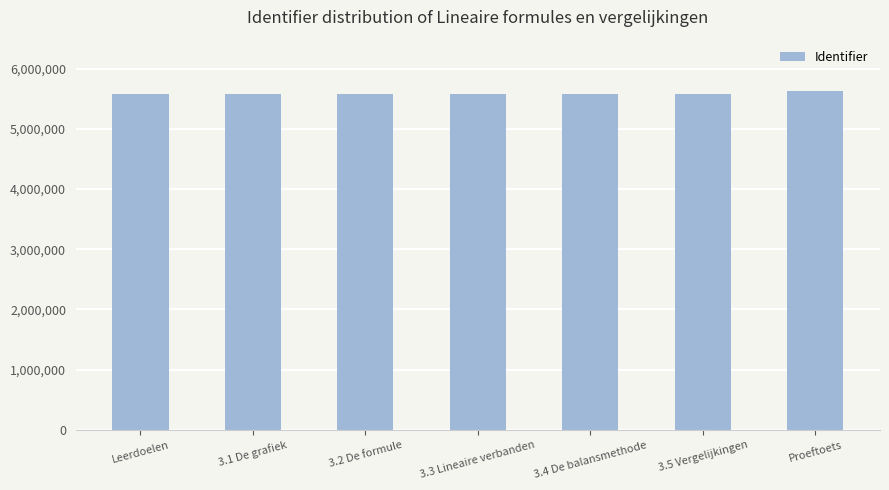

At which category does the chart reach its peak across all series?

Proeftoets